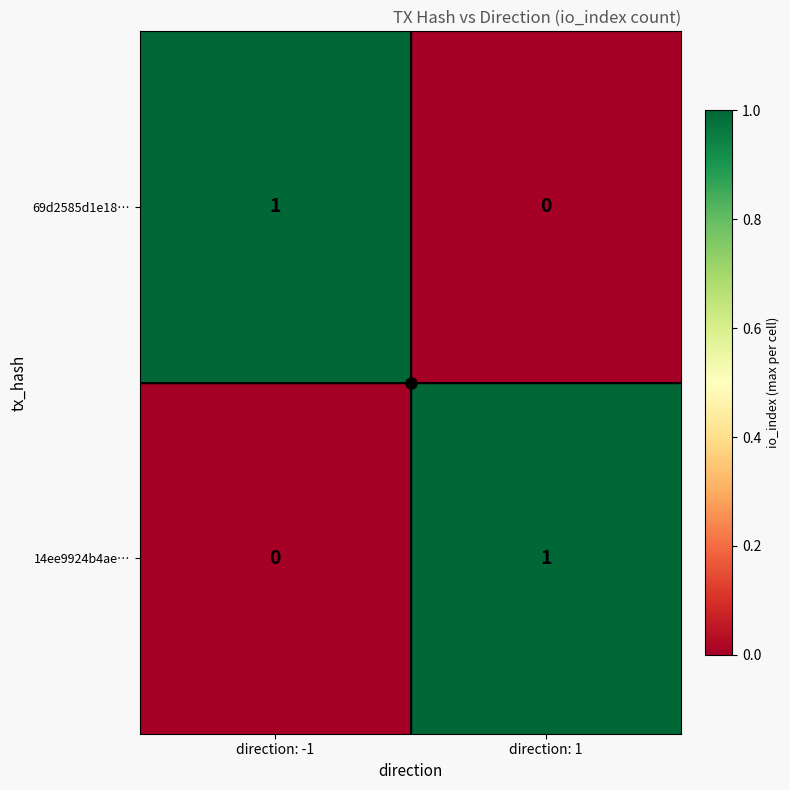

Count the number of data series in this chart.

2